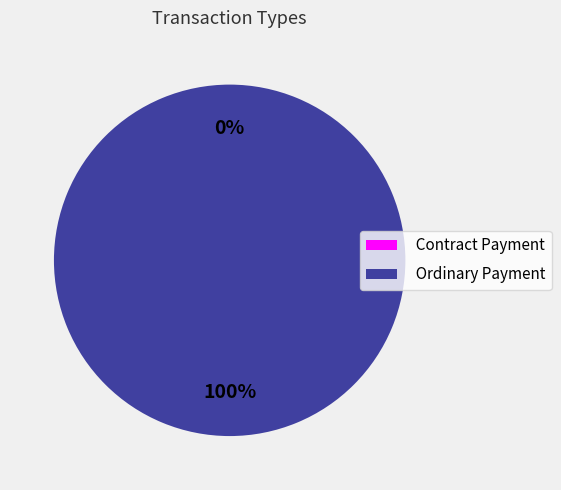

Count the number of slices in the pie.

2